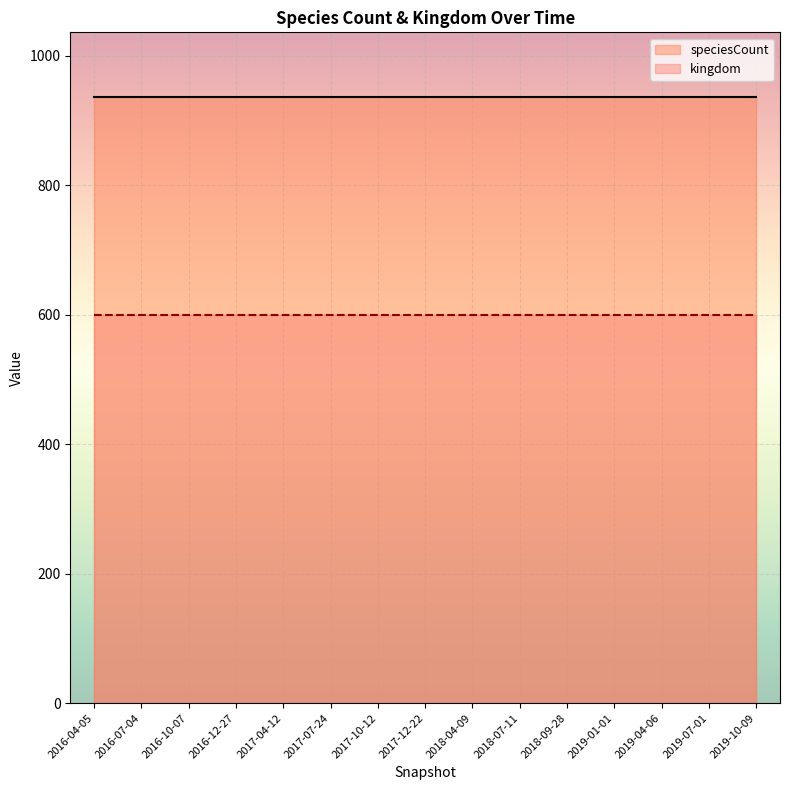

True or false: kingdom_line and speciesCount_line cross at least once.

False